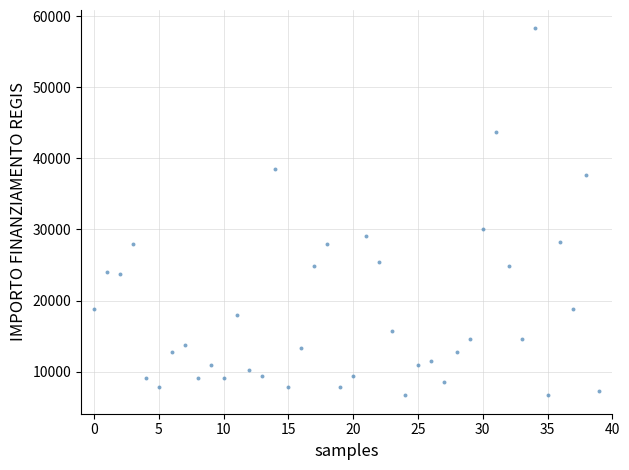

What Y value in the scatter plot is closest to 32474?

29995